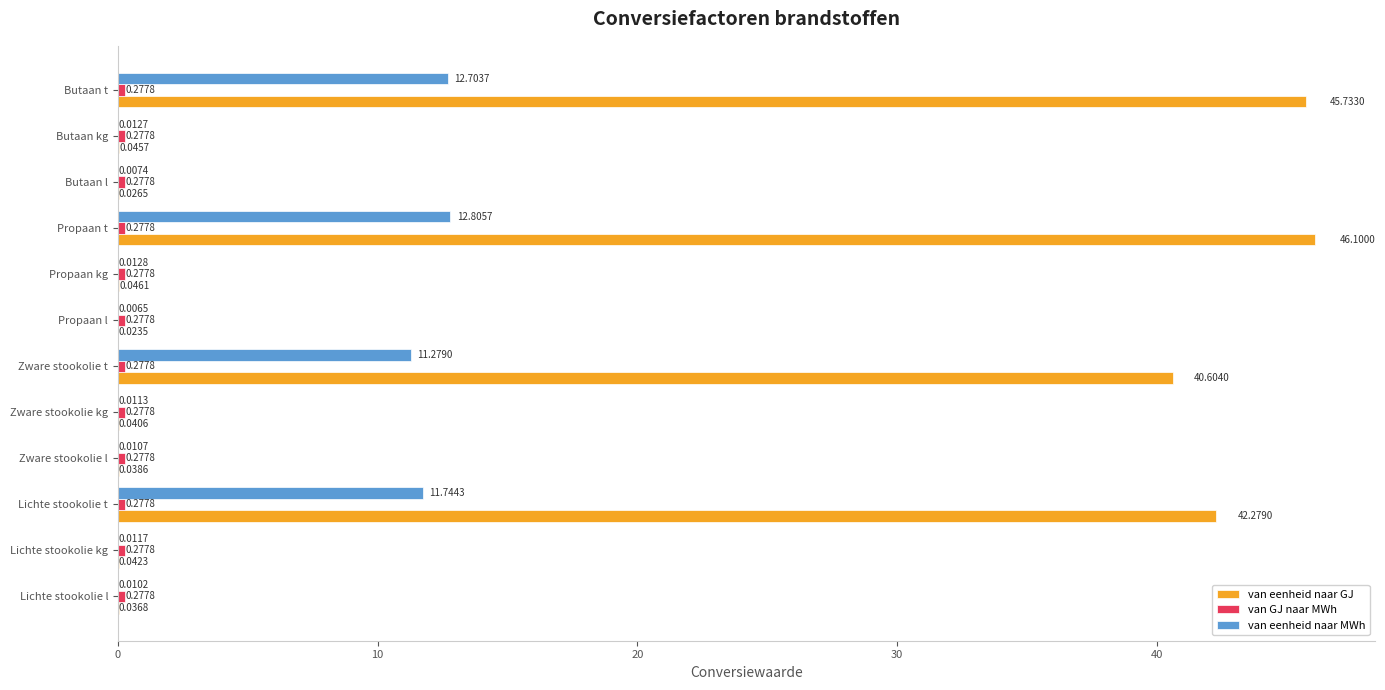

What is the sum of the van eenheid naar MWh values at Lichte stookolie kg and Zware stookolie t?

11.3